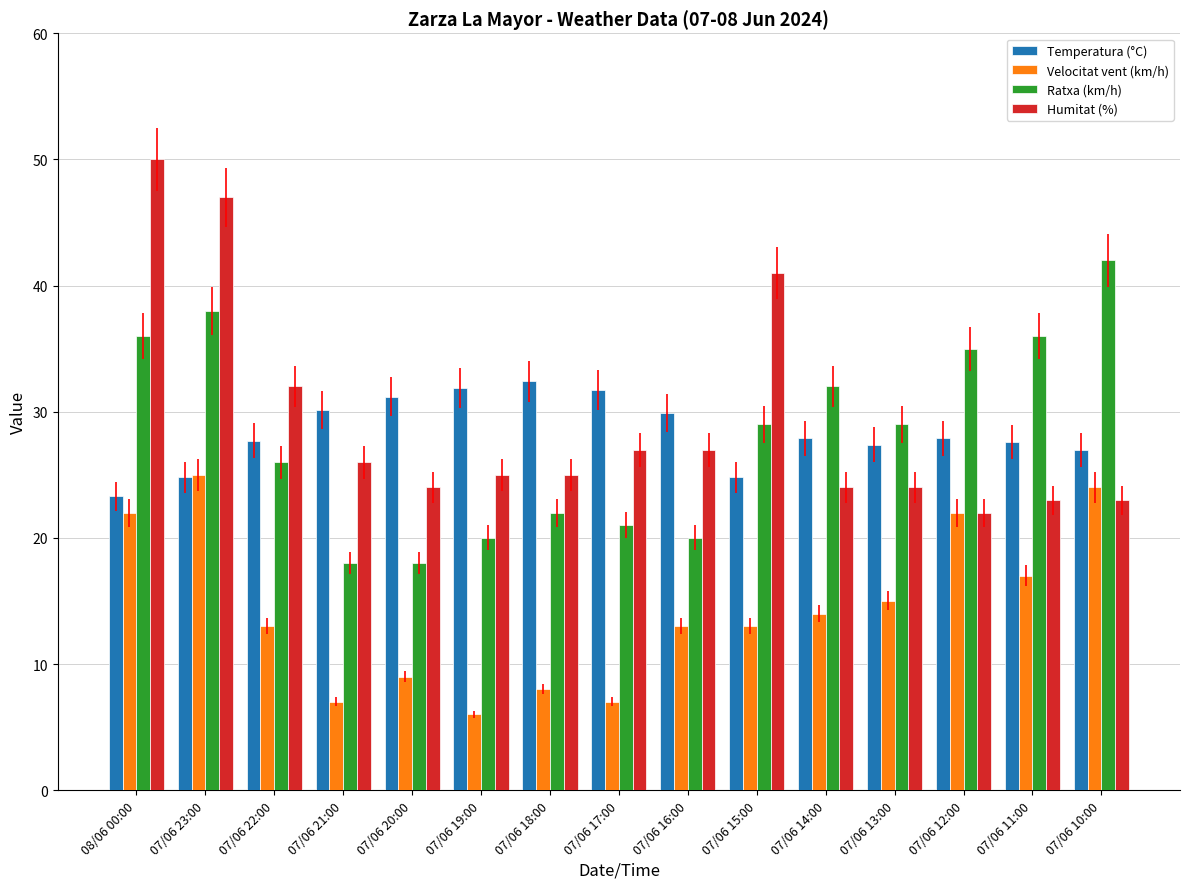

What is the maximum value for Humitat (%)?

50.0